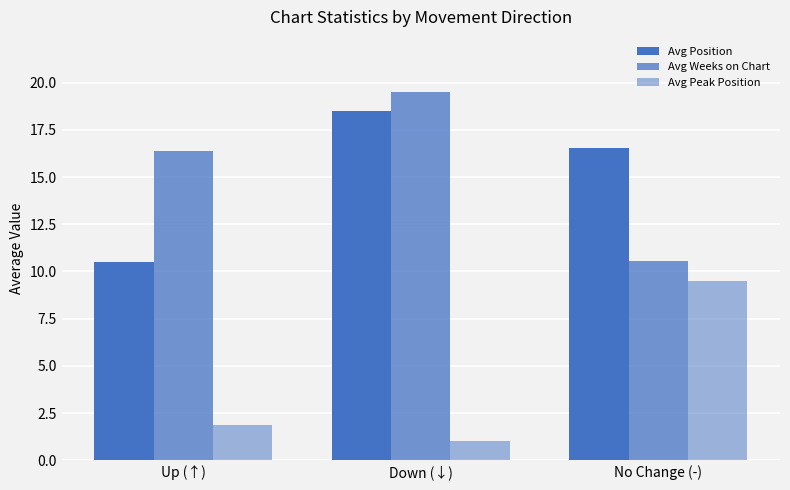

What position from the right is Down (↓)?

2